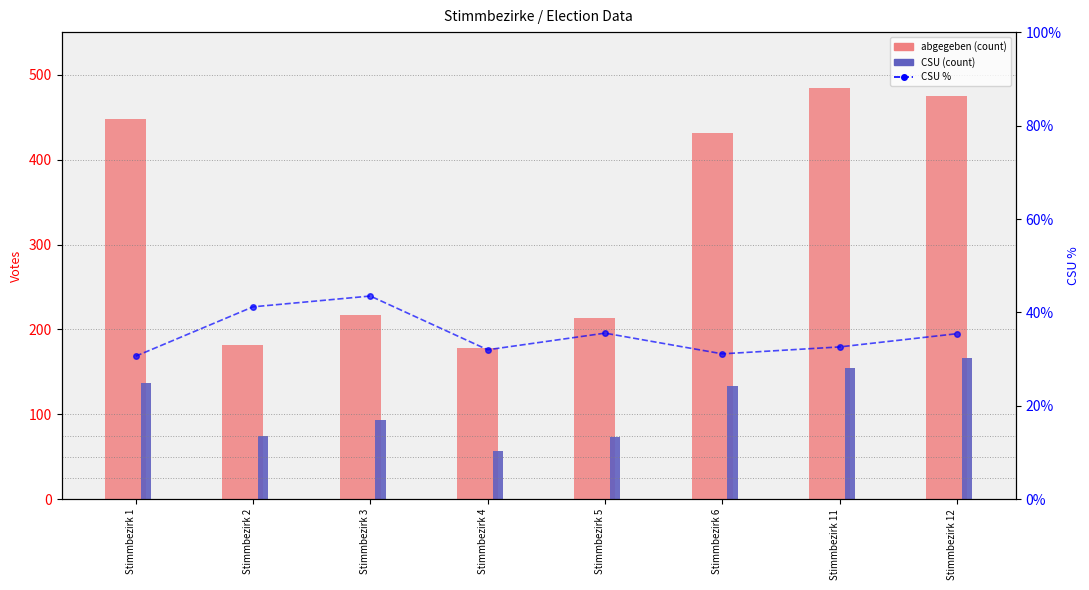

Between Stimmbezirk 4 and Stimmbezirk 5, which series saw the biggest shift?

abgegeben